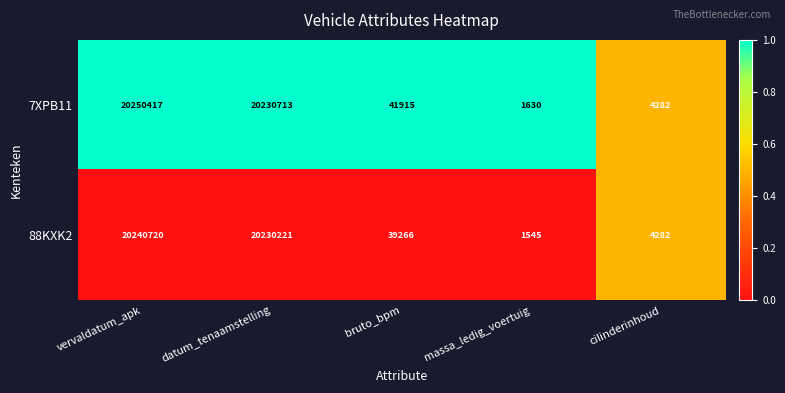

Which series has the largest total across all categories?

7XPB11